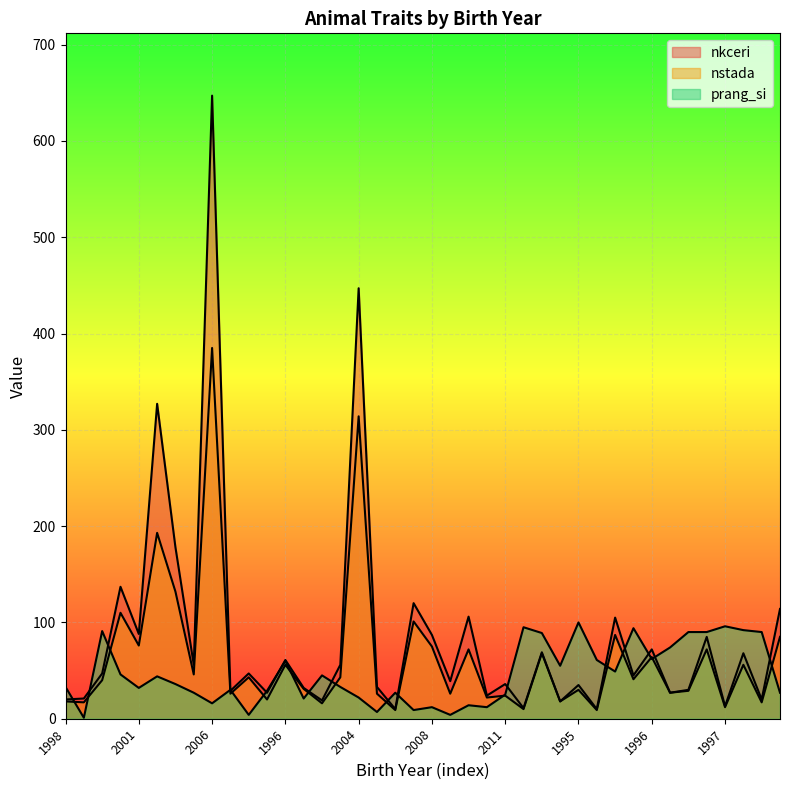

At which category is the sum across all series the highest?

2006